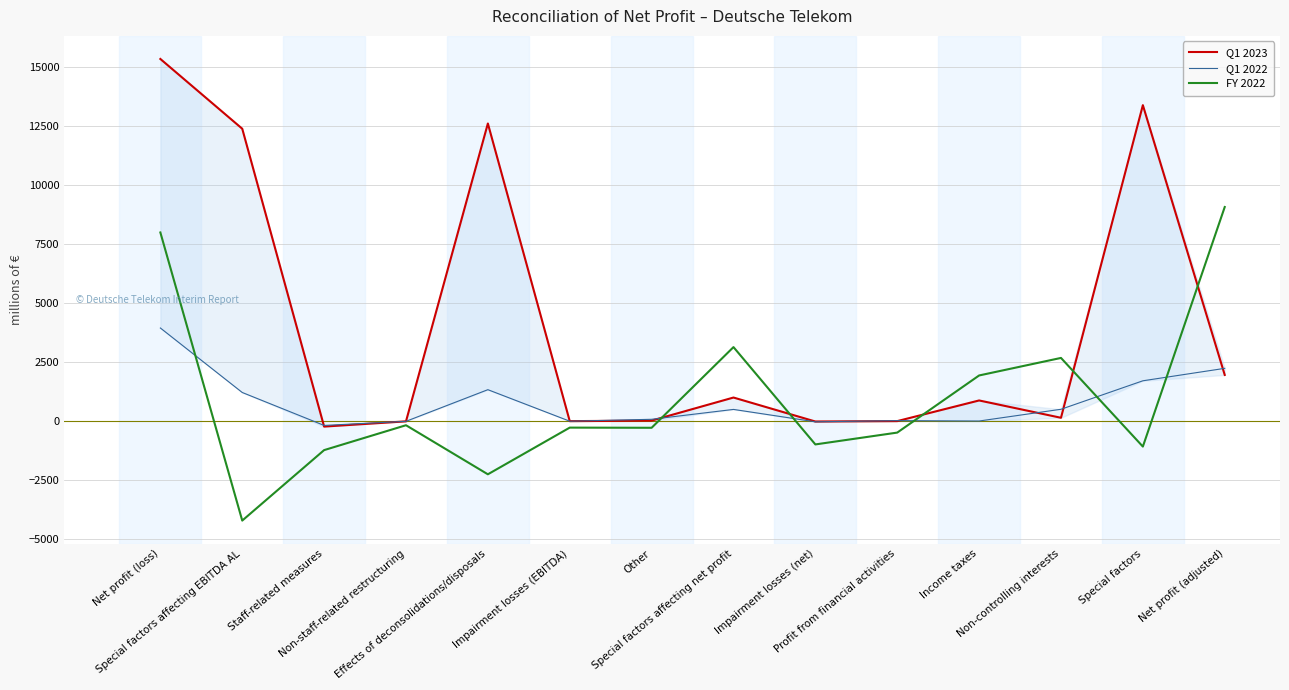

Rank the series by their maximum value, from highest to lowest.

Q1 2023, FY 2022, Q1 2022